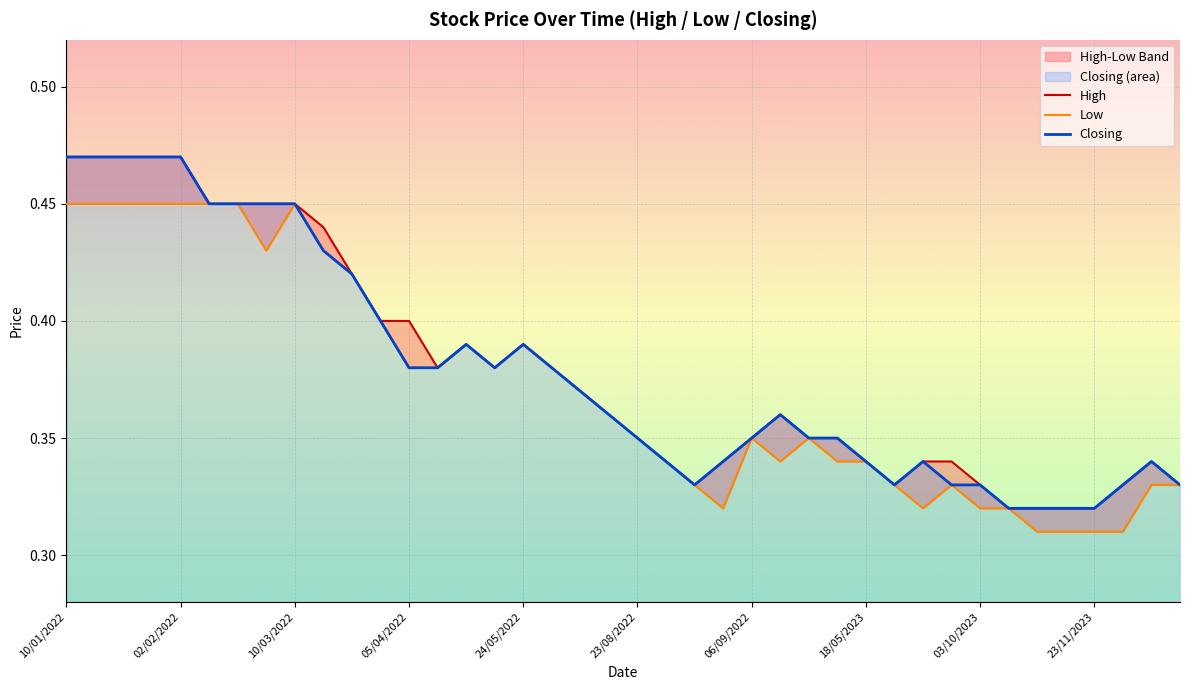

How many lines are shown in the chart?

3